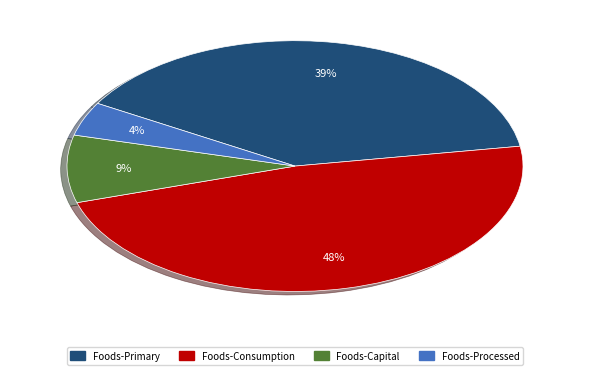

To the nearest percent, what is the average slice percentage?

25%